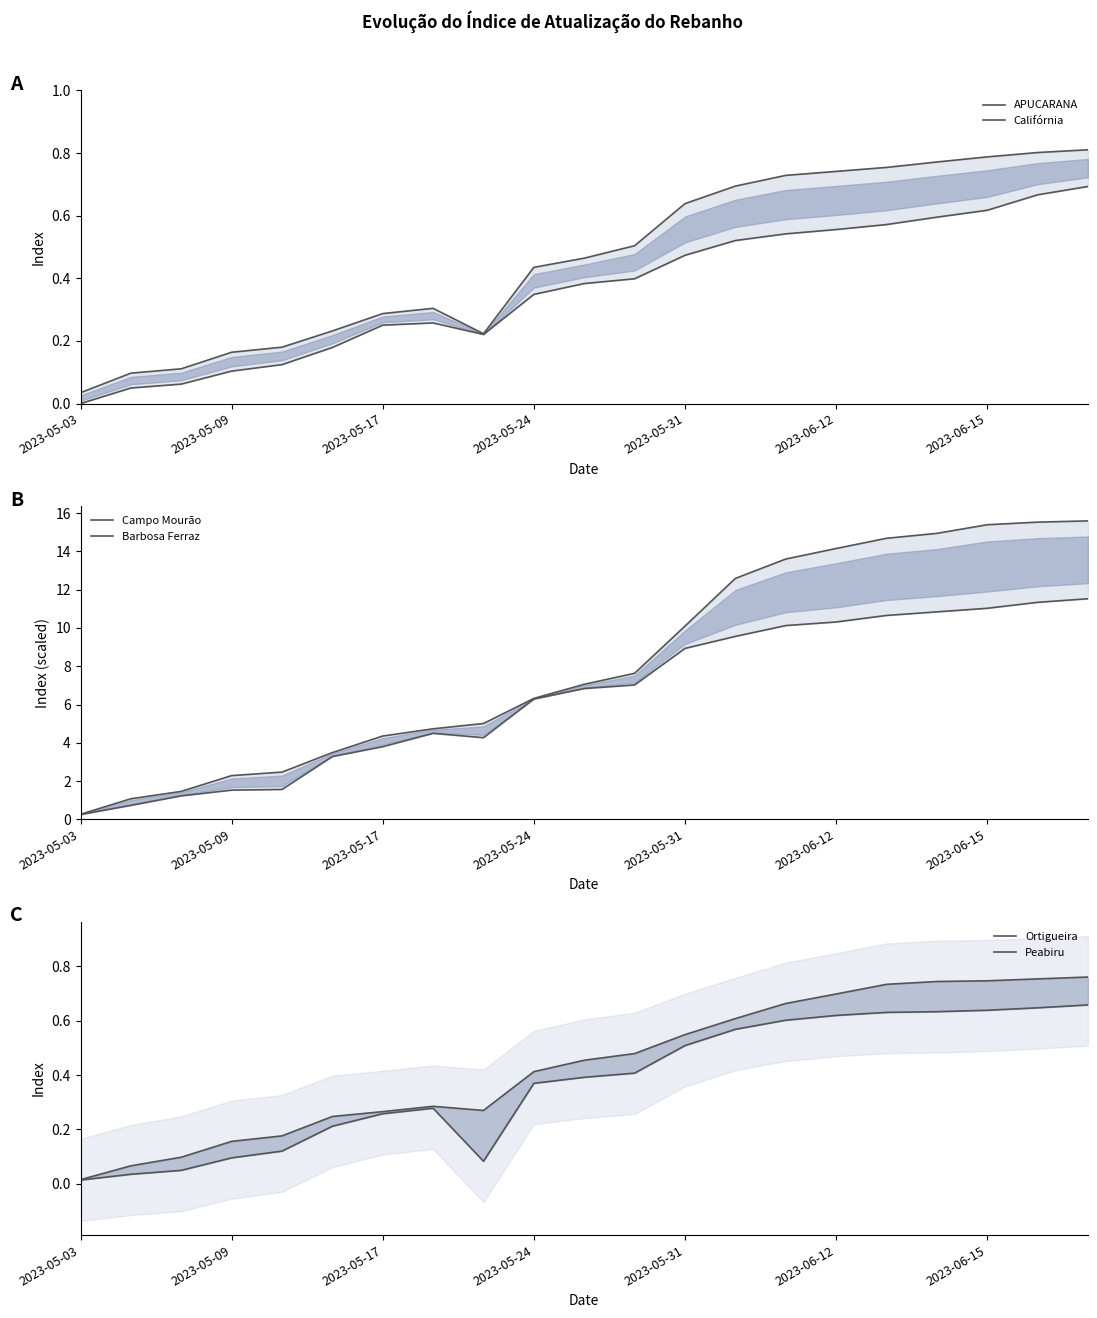

How many interior local valleys does the APUCARANA series have?

1